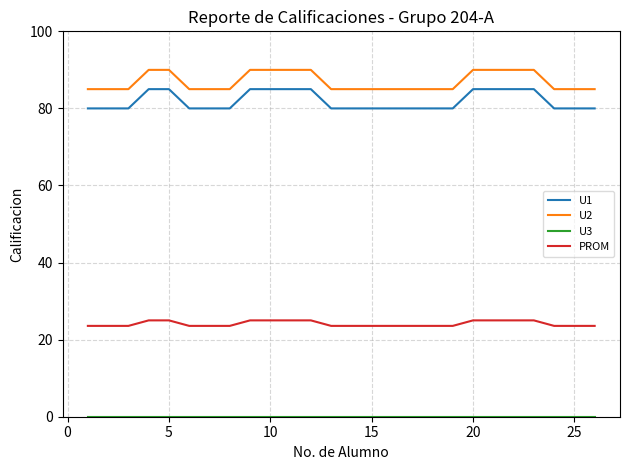

True or false: U2 and PROM cross at least once.

False